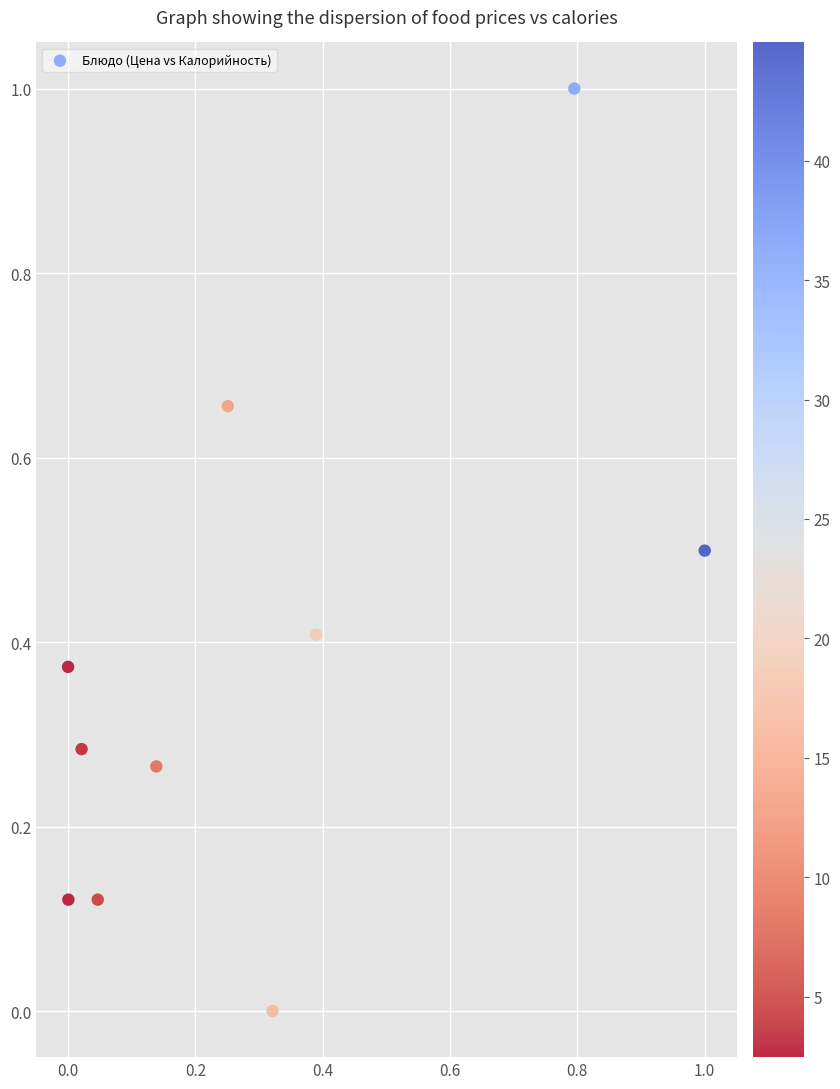

What is the range of X values (max minus min)?

1.0